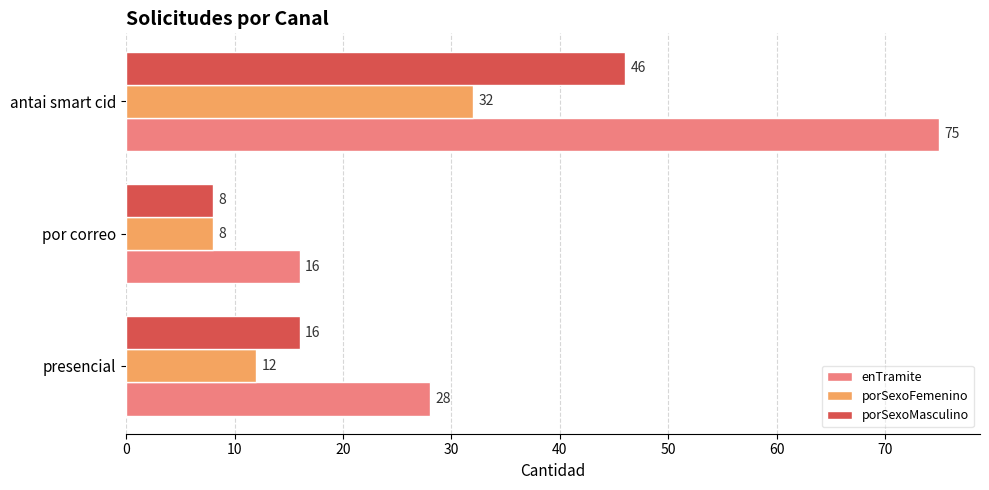

Which series changed the most between presencial and antai smart cid?

enTramite